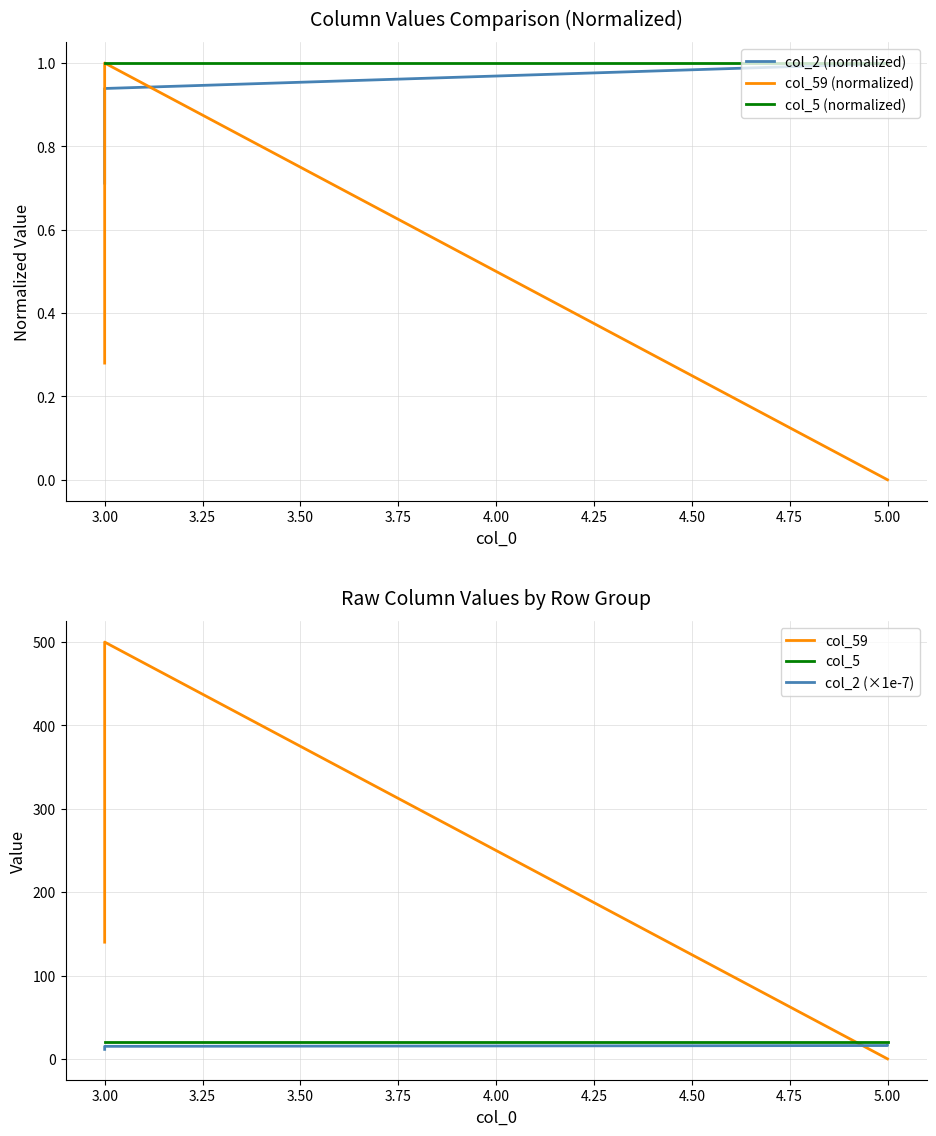

What is the minimum value for col_5?

20.0